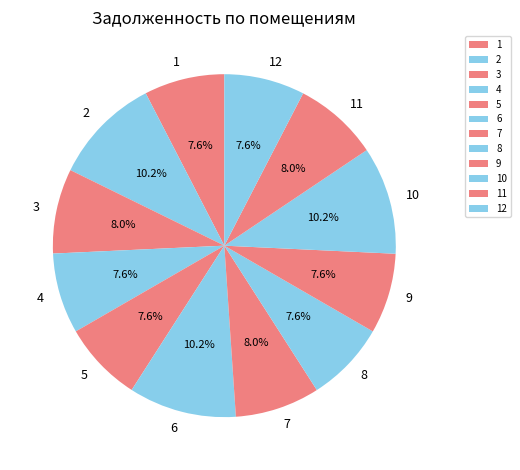

What is the ratio of the value at 8 to the value at 2?

0.7